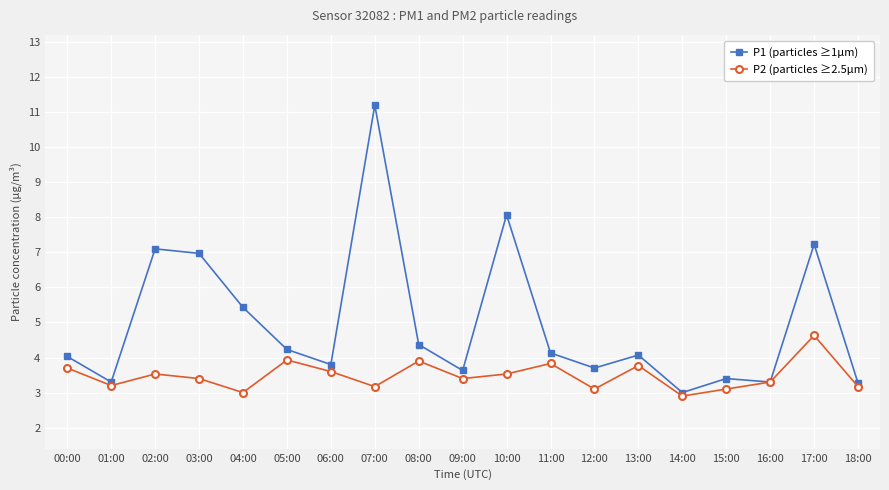

What is the spread (max minus min) of values at 02:00?

3.6